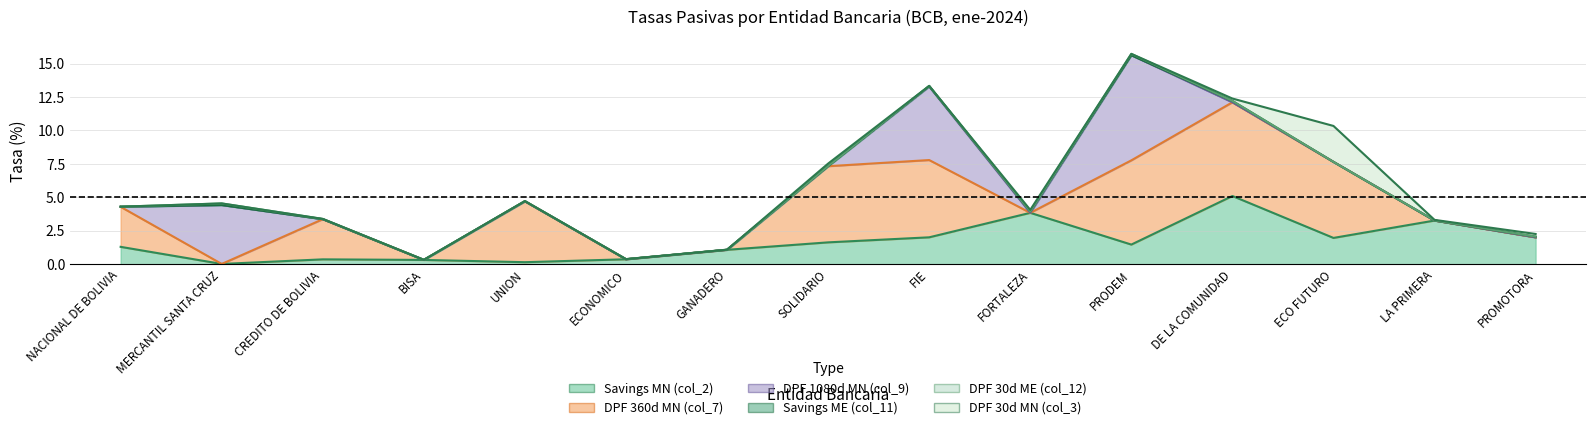

In DPF 1080d MN (col_9), how many points are lower than both neighbors (excluding endpoints)?

1